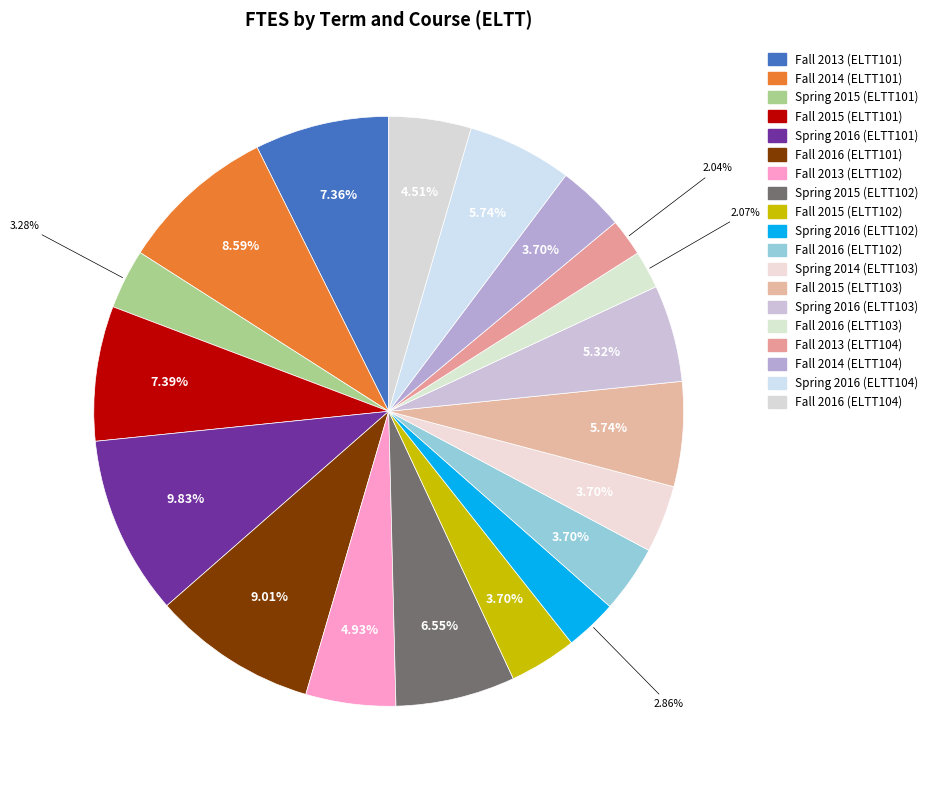

What portion of the pie excludes Fall 2016 (ELTT103)?

97.9%